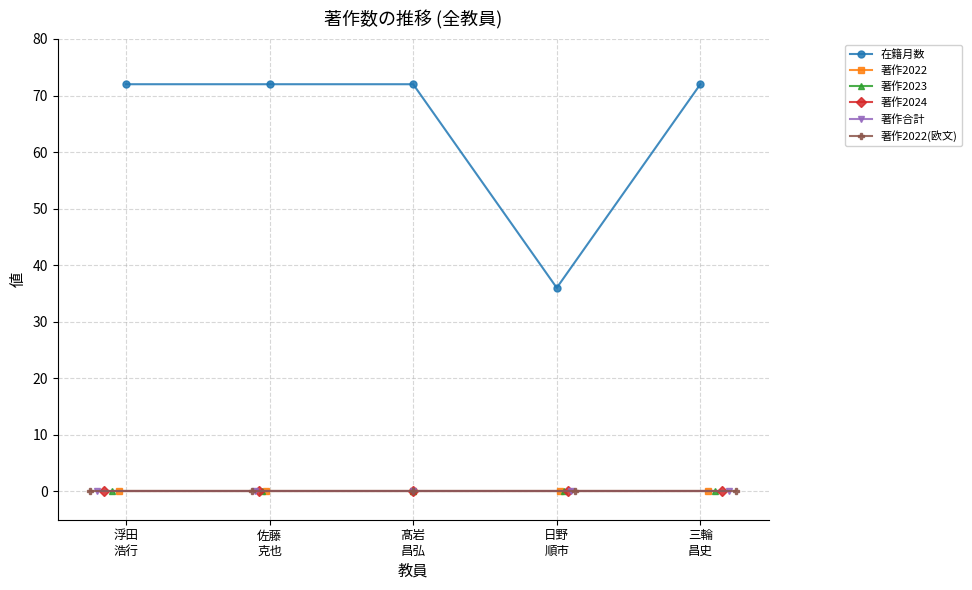

Rank the categories by 著作合計 value from highest to lowest.

浮田
浩行, 佐藤
克也, 髙岩
昌弘, 日野
順市, 三輪
昌史